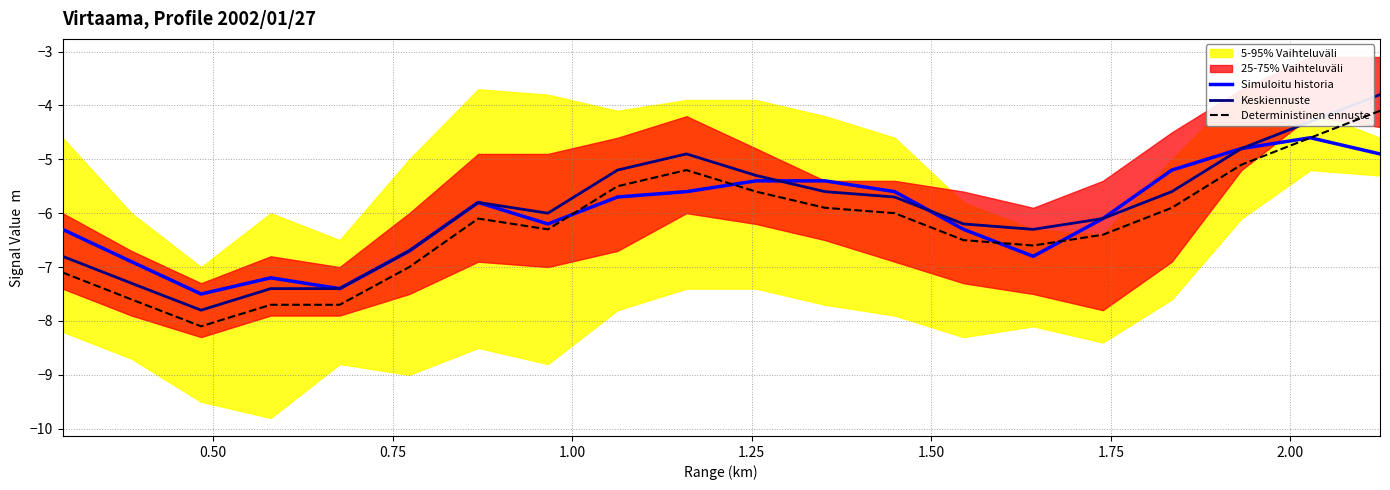

Does the chart display data point markers on the line(s)?

No